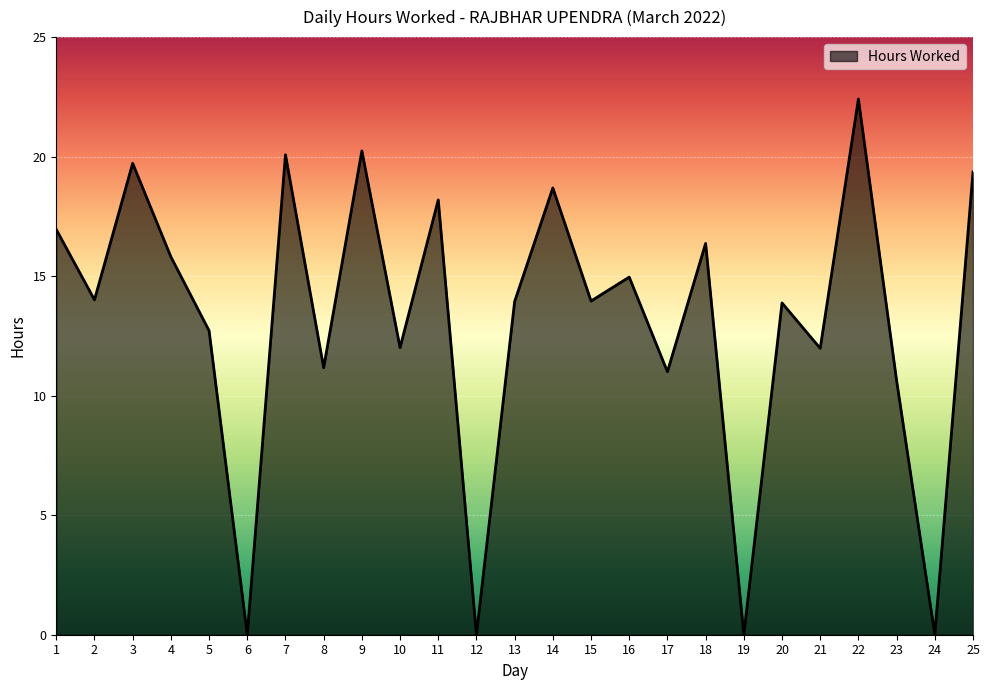

True or false: the data shows 16.9 at 1.

True